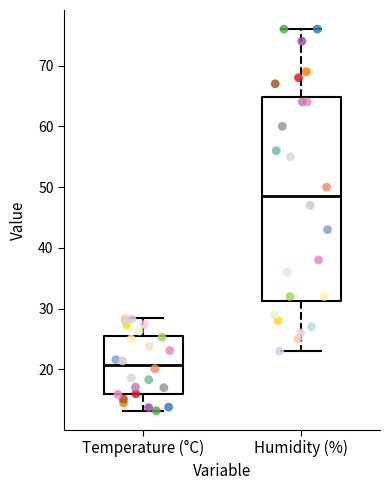

Which box's median line is the highest?

Humidity (%)